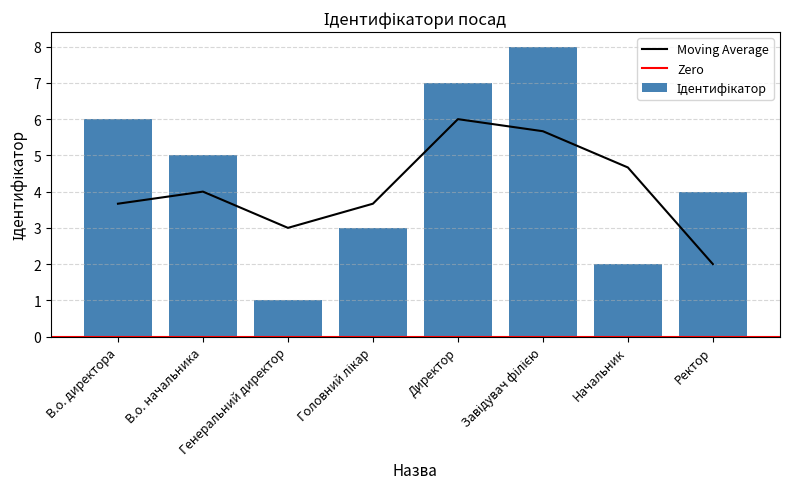

Are the bars grouped side by side (vs. stacked)?

No